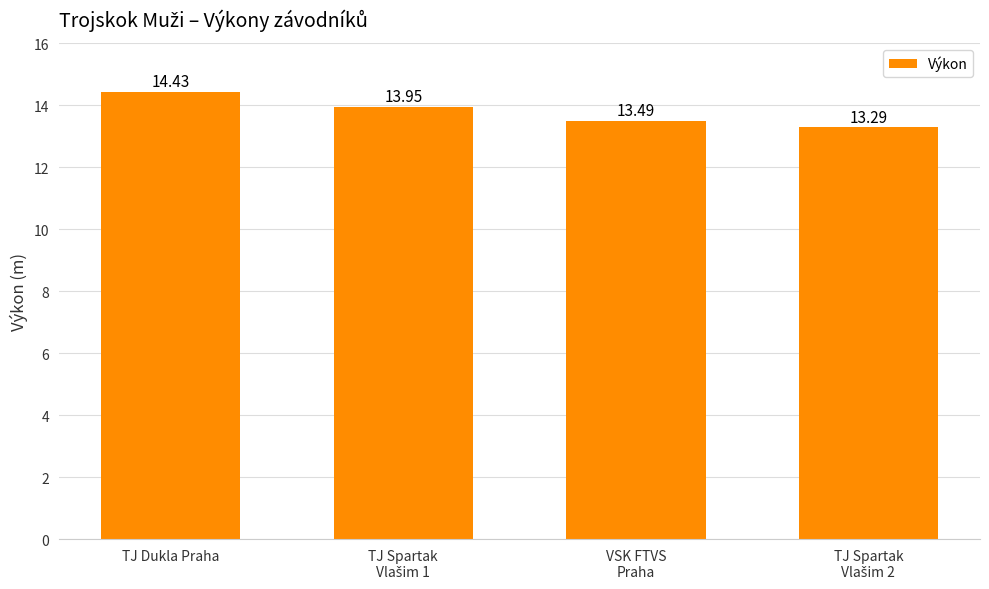

What is the difference between the maximum and minimum values?

1.1